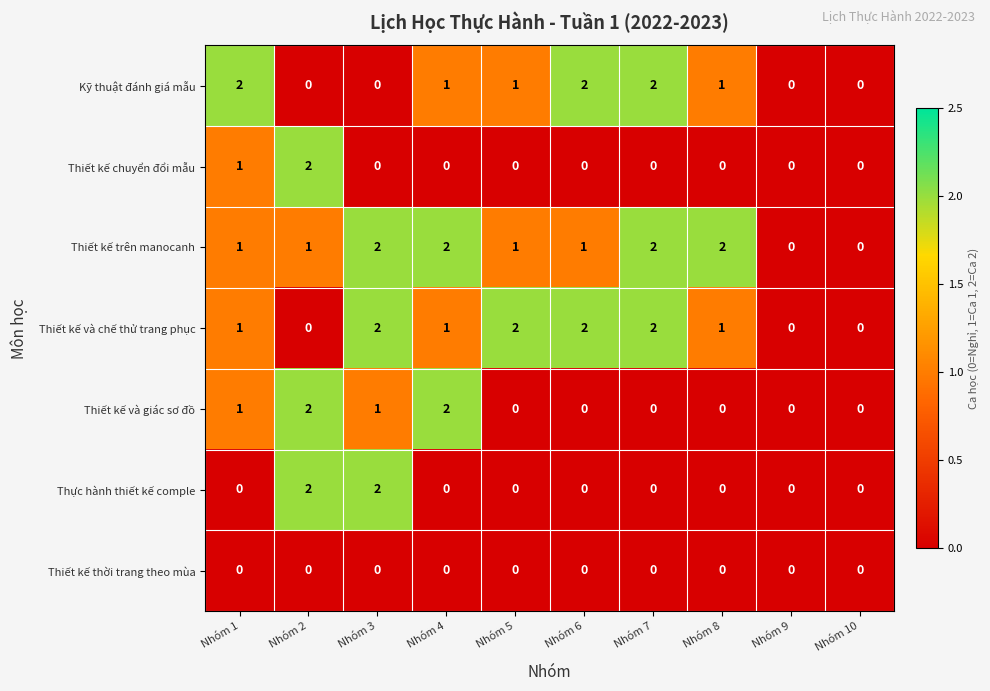

The Thiết kế và chế thử trang phục series shows 0 at Nhóm 9. True or false?

True